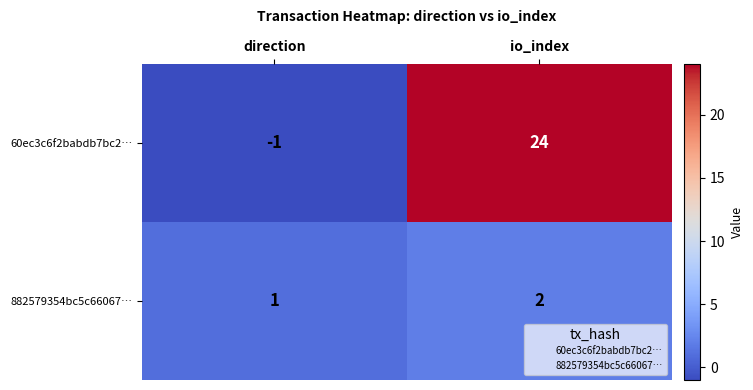

Which category has the highest value in the 60ec3c6f2babdb7bc2… series?

io_index